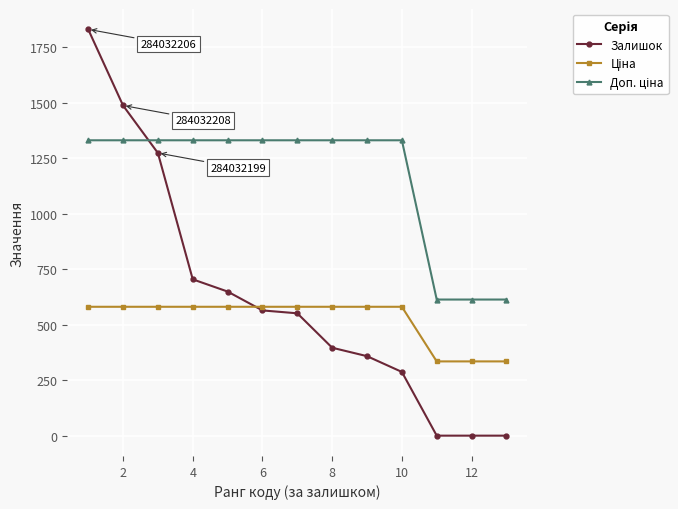

What is the maximum value shown in the chart?

1830.0